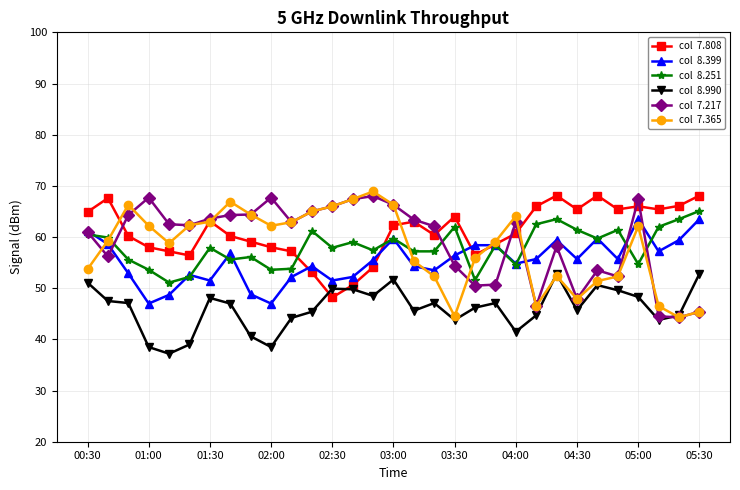

What is the greatest value displayed?

68.9